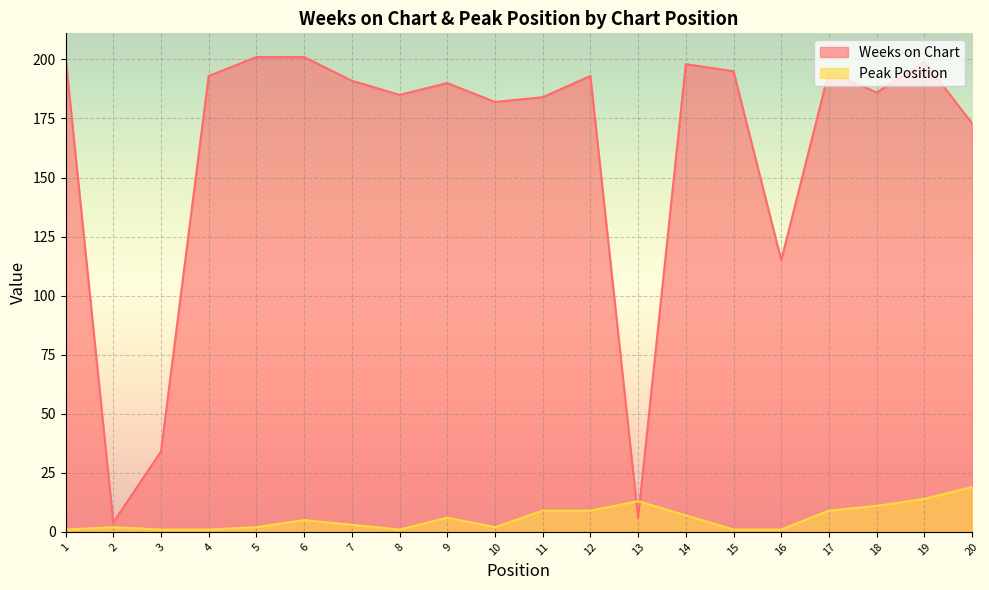

Which category has the lowest value across all series?

1